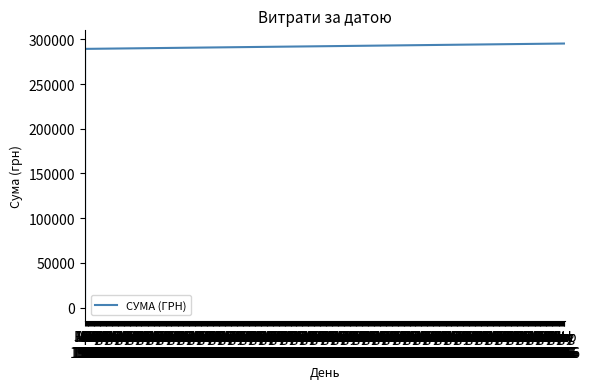

Approximately how many times larger is the value at Jan 1970 compared to Jan 1970?

1.2